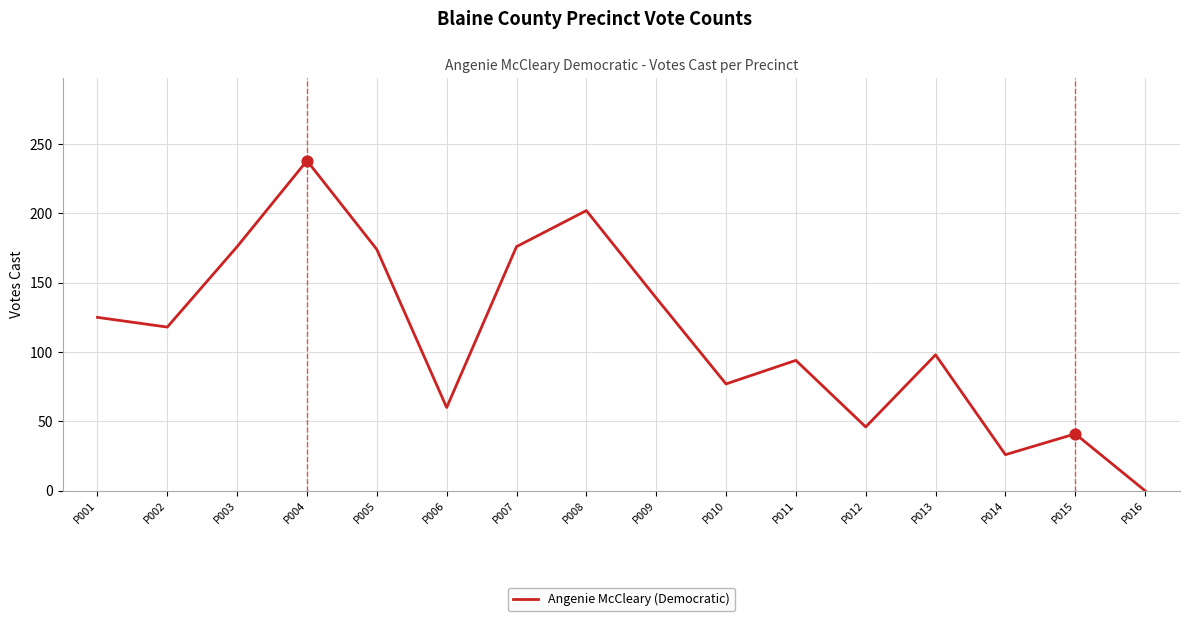

Which has a higher value, P003 or P006?

P003